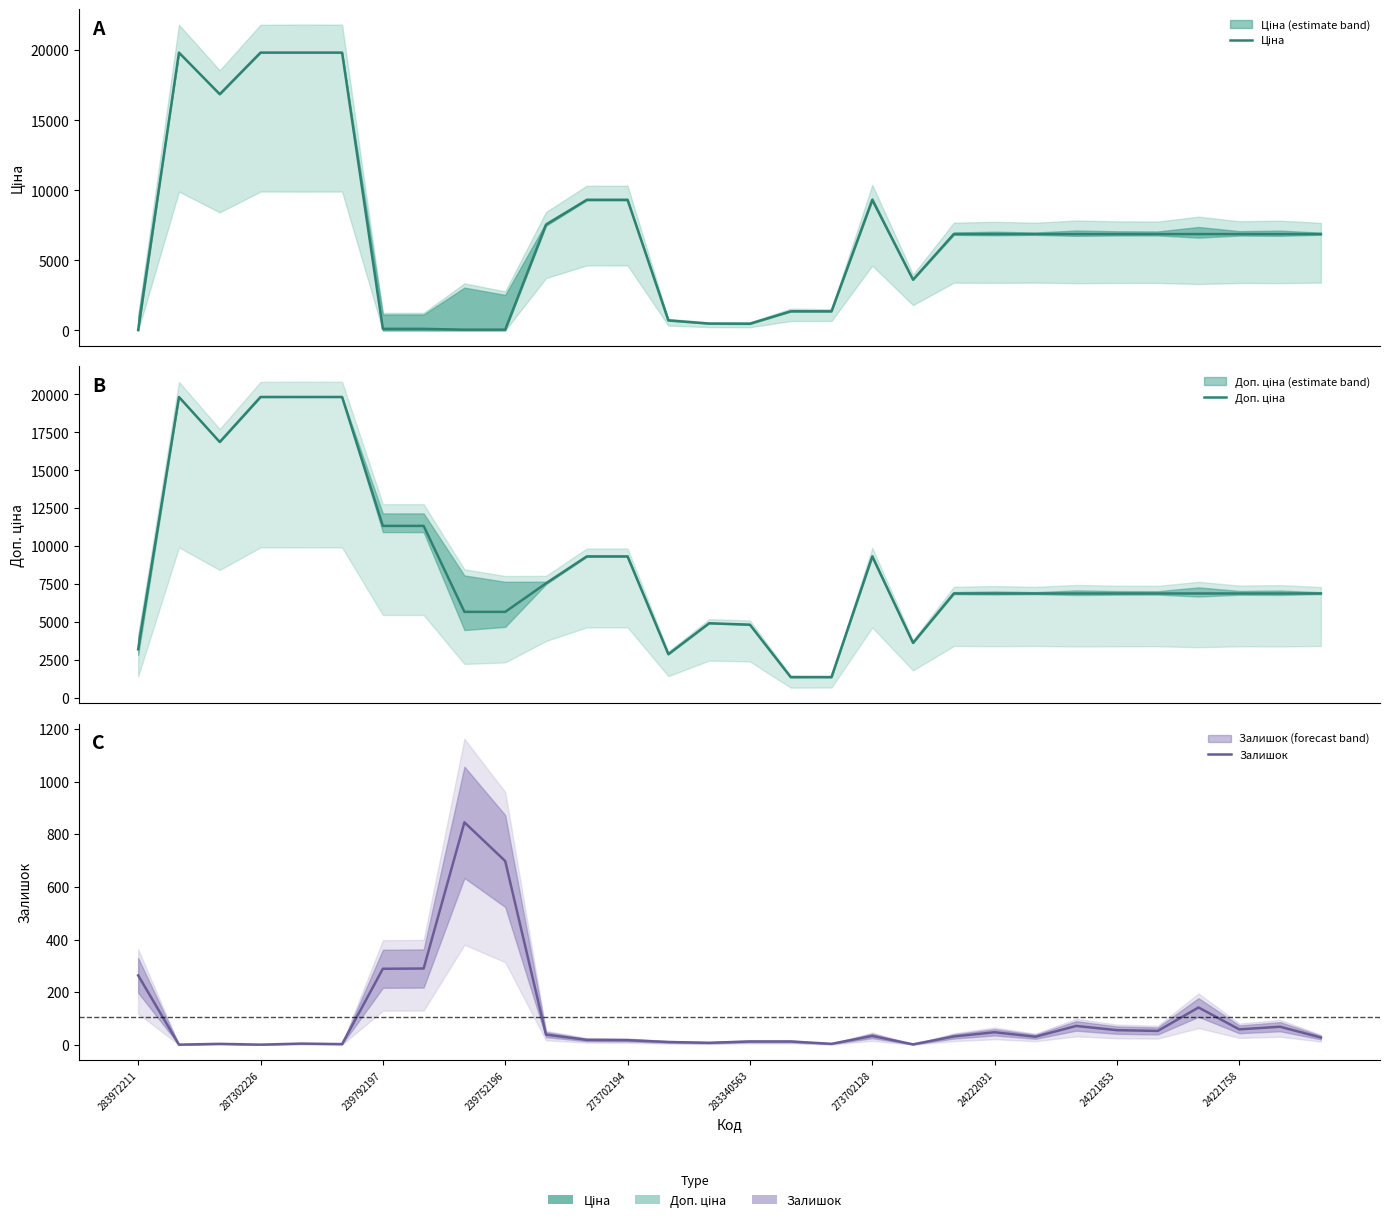

True or false: Залишок and Доп. ціна cross at least once.

False